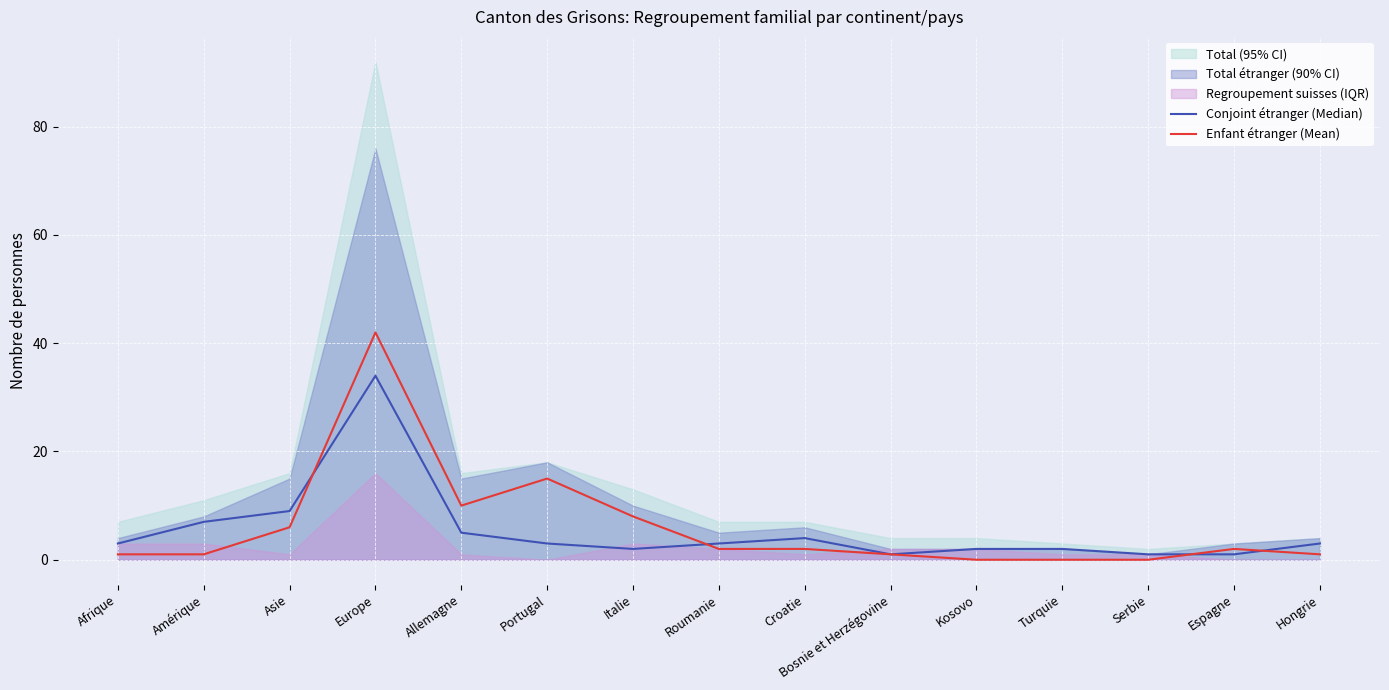

At Asie, list the series in order from smallest to largest.

Enfant étranger (Mean), Conjoint étranger (Median)